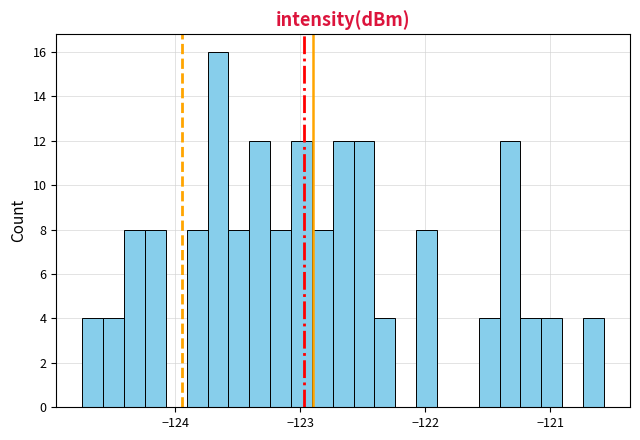

Around what value on the x-axis is the tallest bar? Give the approximate position of its centre, as read against the axis.

-123.7